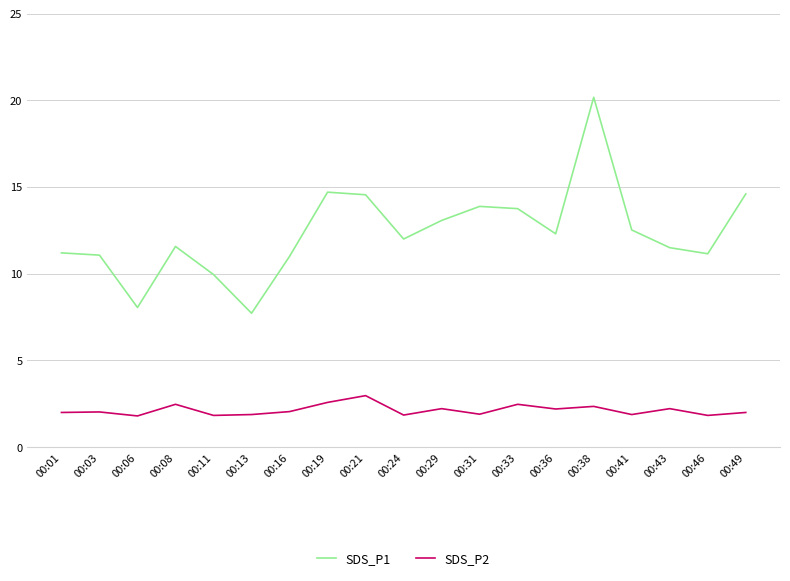

How many categories are shown in the chart?

19